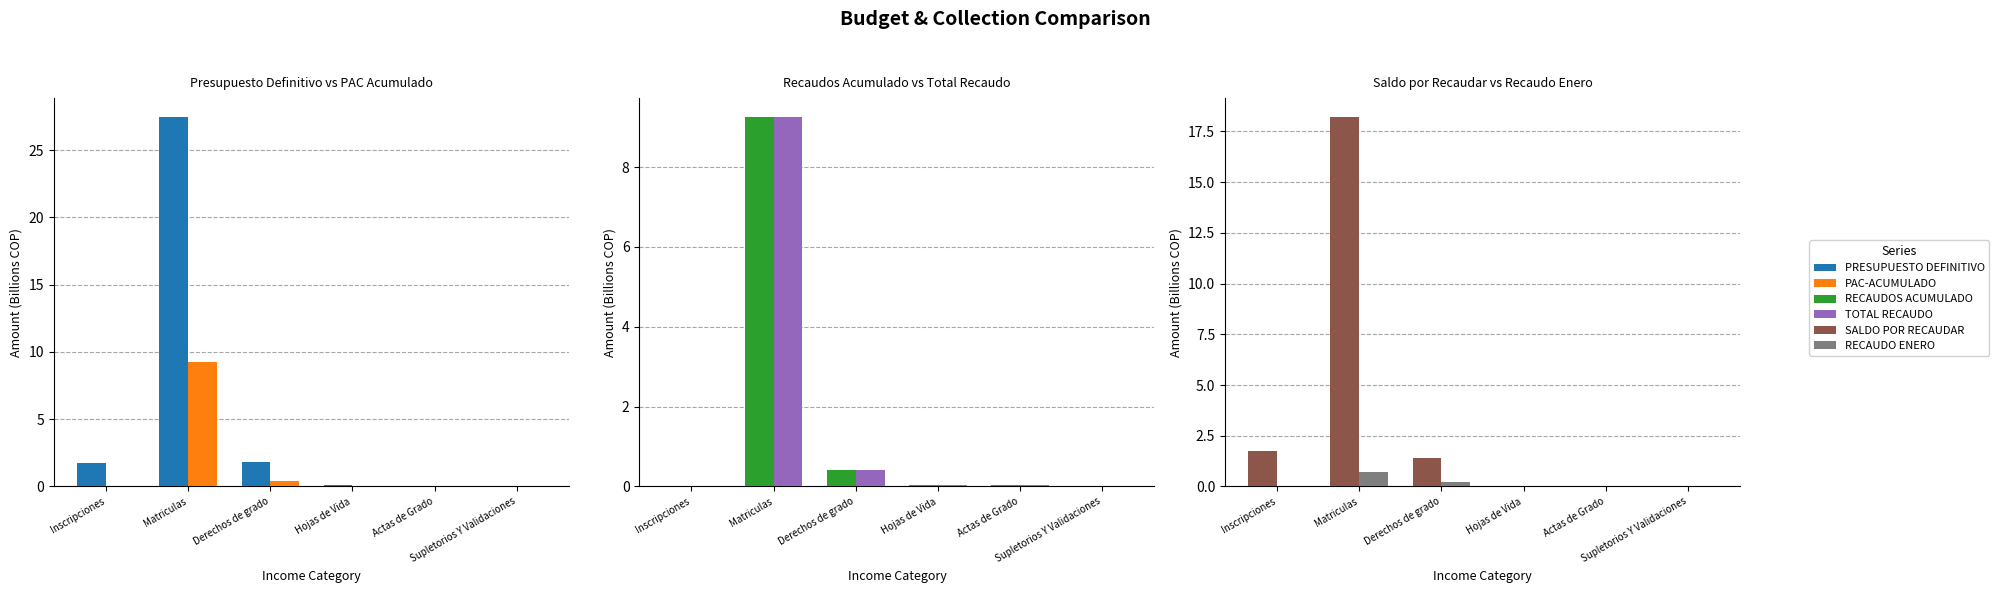

List the series in order of their peak value, highest first.

PRESUPUESTO DEFINITIVO, SALDO POR RECAUDAR, PAC-ACUMULADO, RECAUDOS ACUMULADO, TOTAL RECAUDO, RECAUDO ENERO